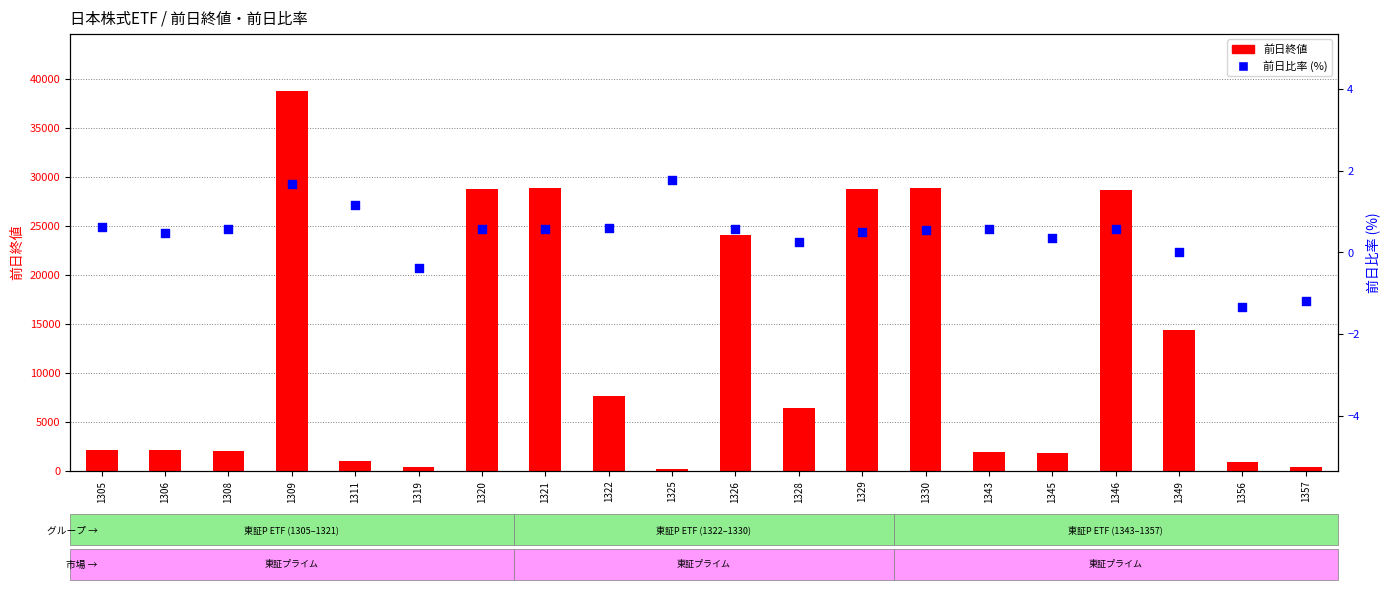

Which series has the largest Y range (max minus min)?

前日終値